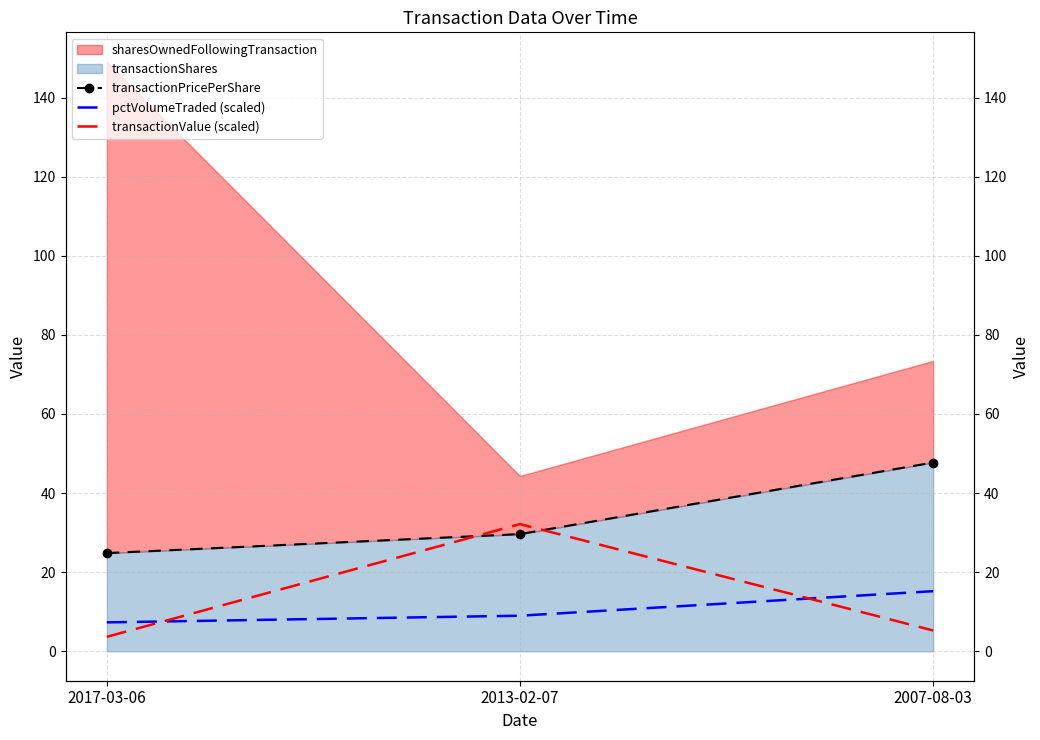

What is the label of the 2nd point from the right?

2013-02-07